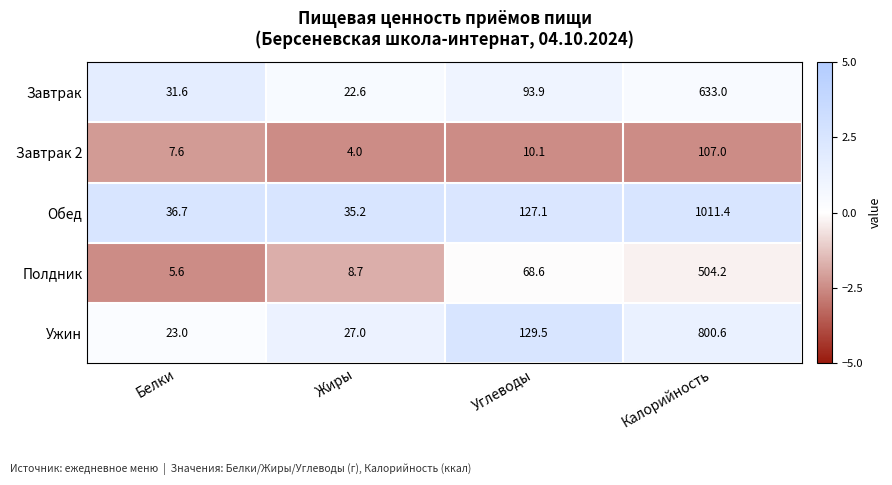

At which label is Полдник closest to 254?

Углеводы